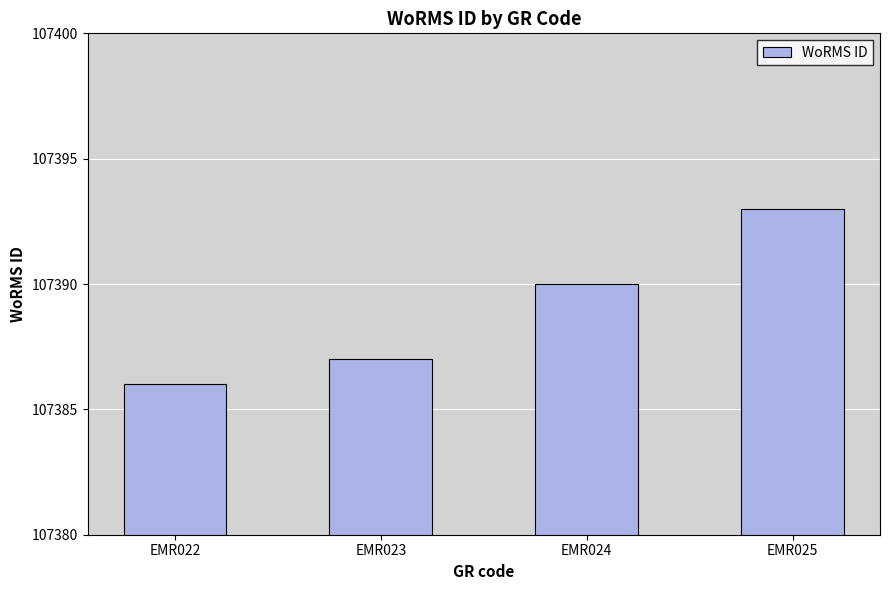

List the labels in order of value, smallest first.

EMR022, EMR023, EMR024, EMR025